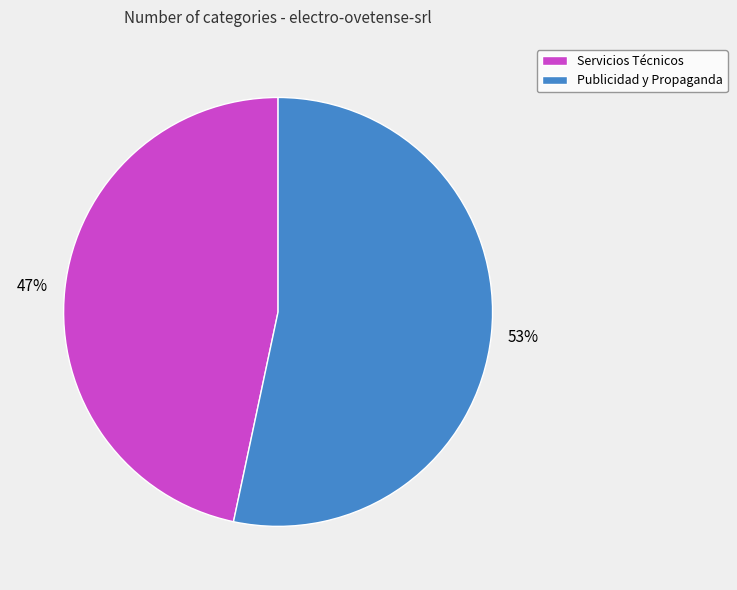

Does any single category account for the majority?

Yes